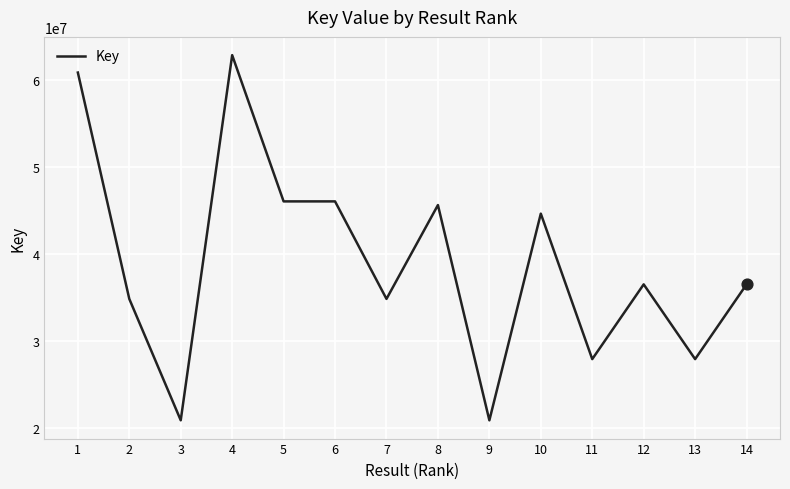

What is the ratio of the value at 9 to the value at 14?

0.6